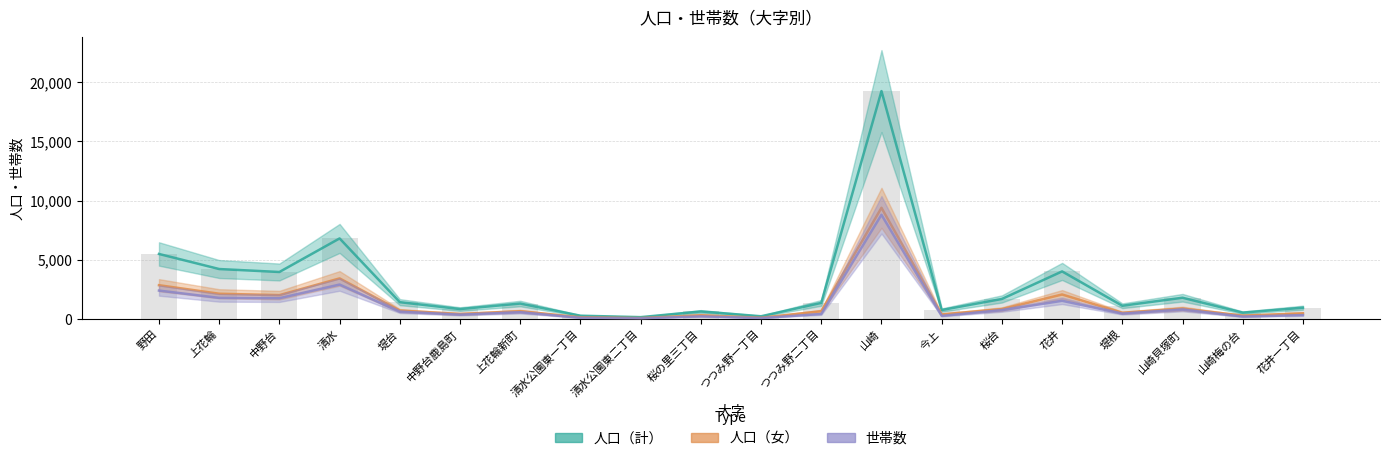

Which has a higher value, 今上 or 中野台鹿島町?

中野台鹿島町